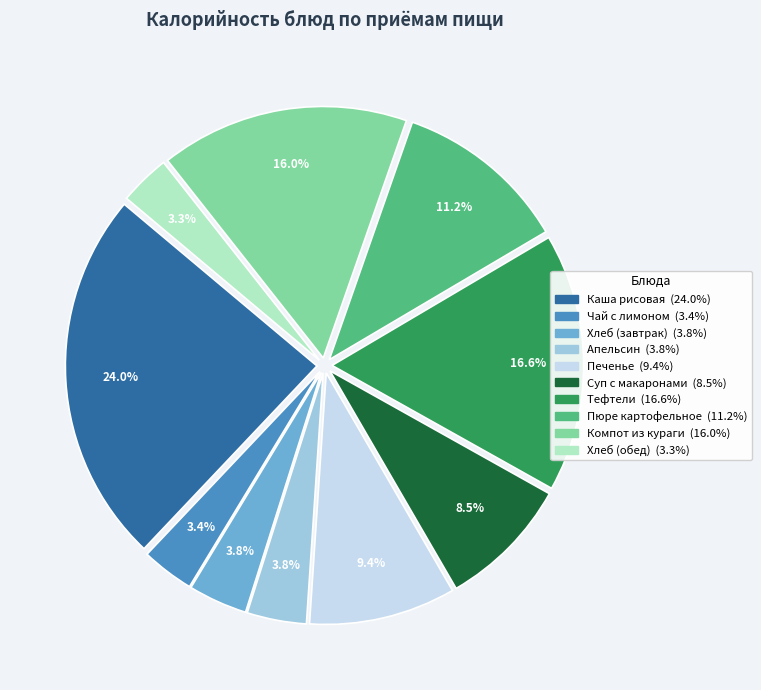

Is there a majority slice in this chart?

No